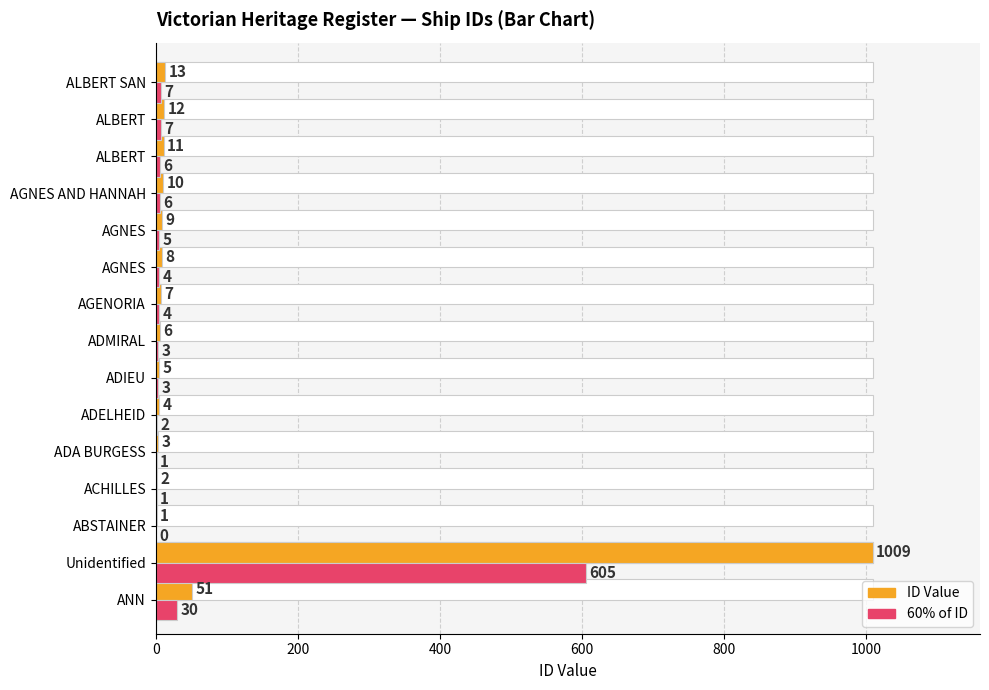

Does the chart contain stacked bars?

No